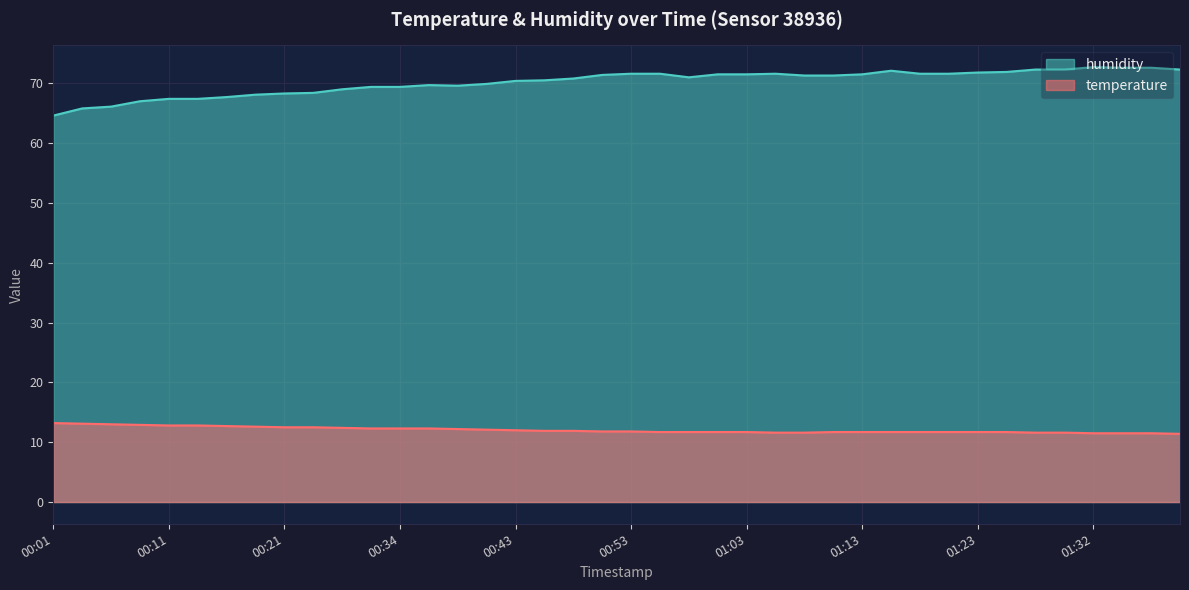

True or false: humidity and temperature cross at least once.

False